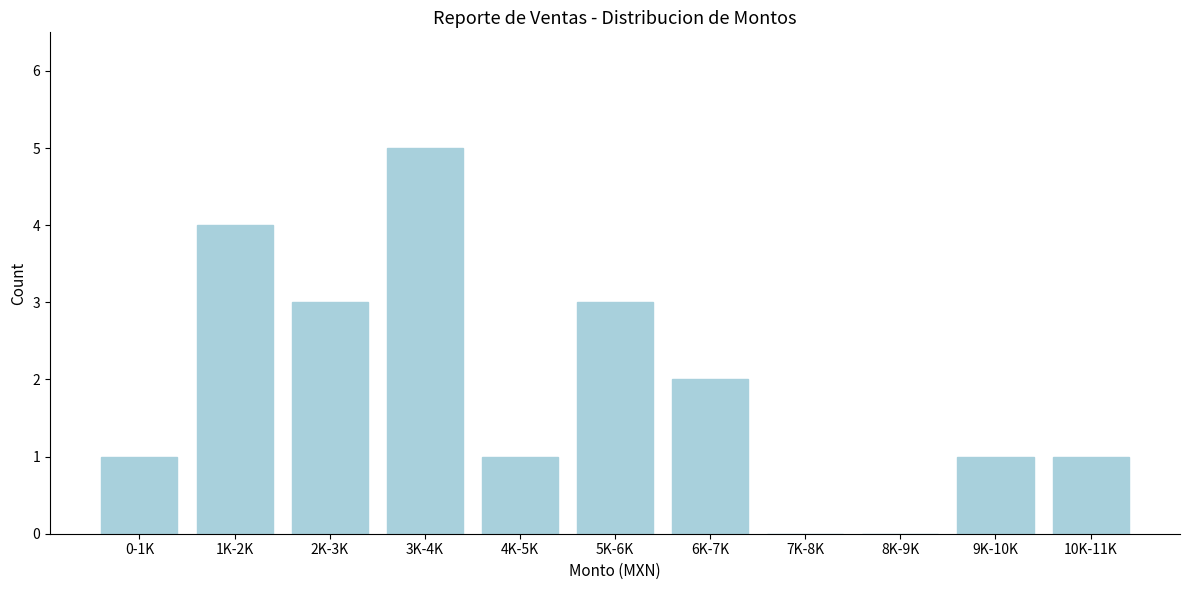

Reading left to right, transcribe all the data shown in this chart.

0-1K=1	1K-2K=4	2K-3K=3	3K-4K=5	4K-5K=1	5K-6K=3	6K-7K=2	7K-8K=0	8K-9K=0	9K-10K=1	10K-11K=1